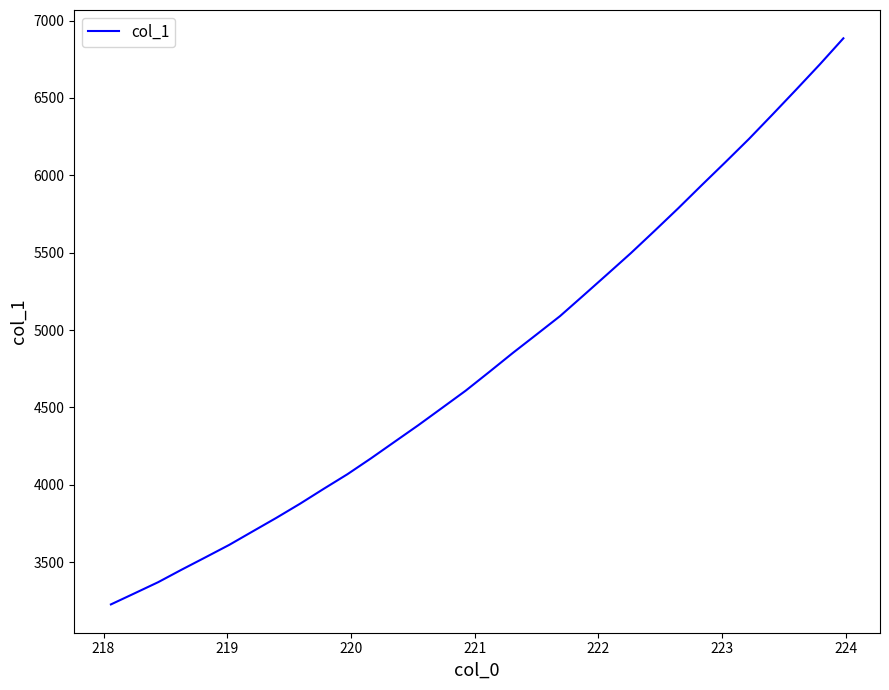

What is the smallest value displayed?

3227.3